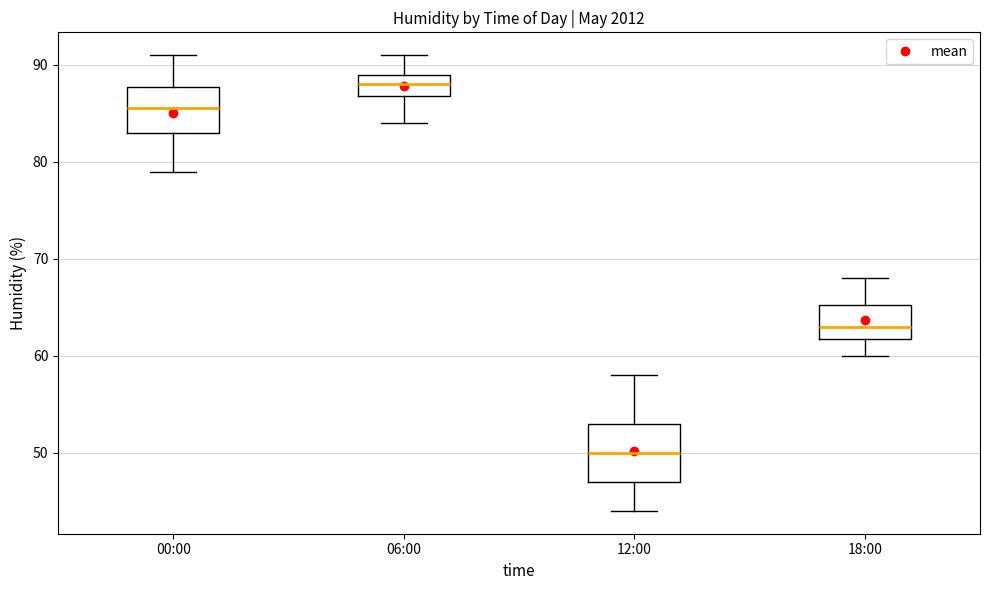

Reading left to right, transcribe this box plot: for each box, give where its median line is, the range the box spans, and where its two whiskers end, as read against the y-axis. The values are not printed on the chart, so give them approximately, as read against the axis.

00:00: median 86, box 83 to 88, whiskers 79 to 91
06:00: median 88, box 87 to 89, whiskers 84 to 91
12:00: median 50, box 47 to 53, whiskers 44 to 58
18:00: median 63, box 62 to 65, whiskers 60 to 68